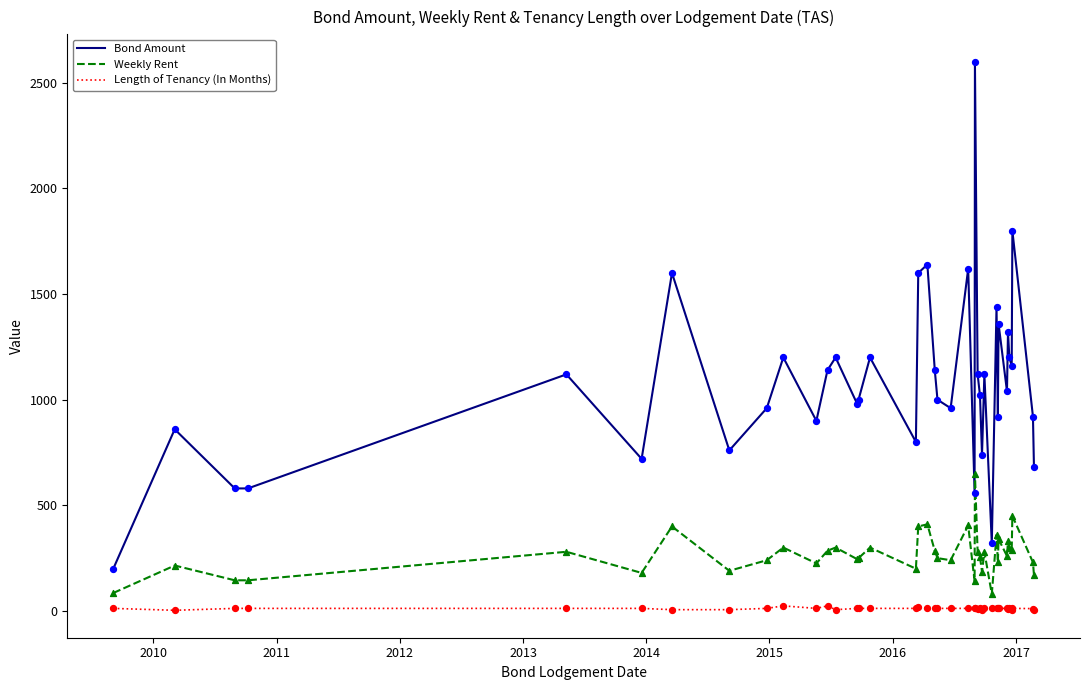

True or false: Length of Tenancy (In Months) and Weekly Rent cross at least once.

False